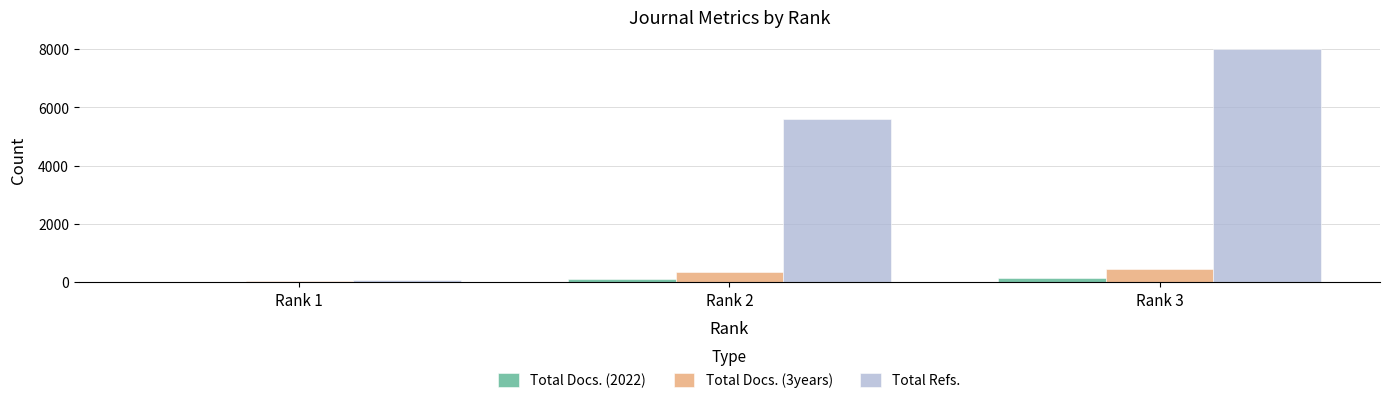

What are all the series names shown in the legend?

Total Docs. (2022), Total Docs. (3years), Total Refs.